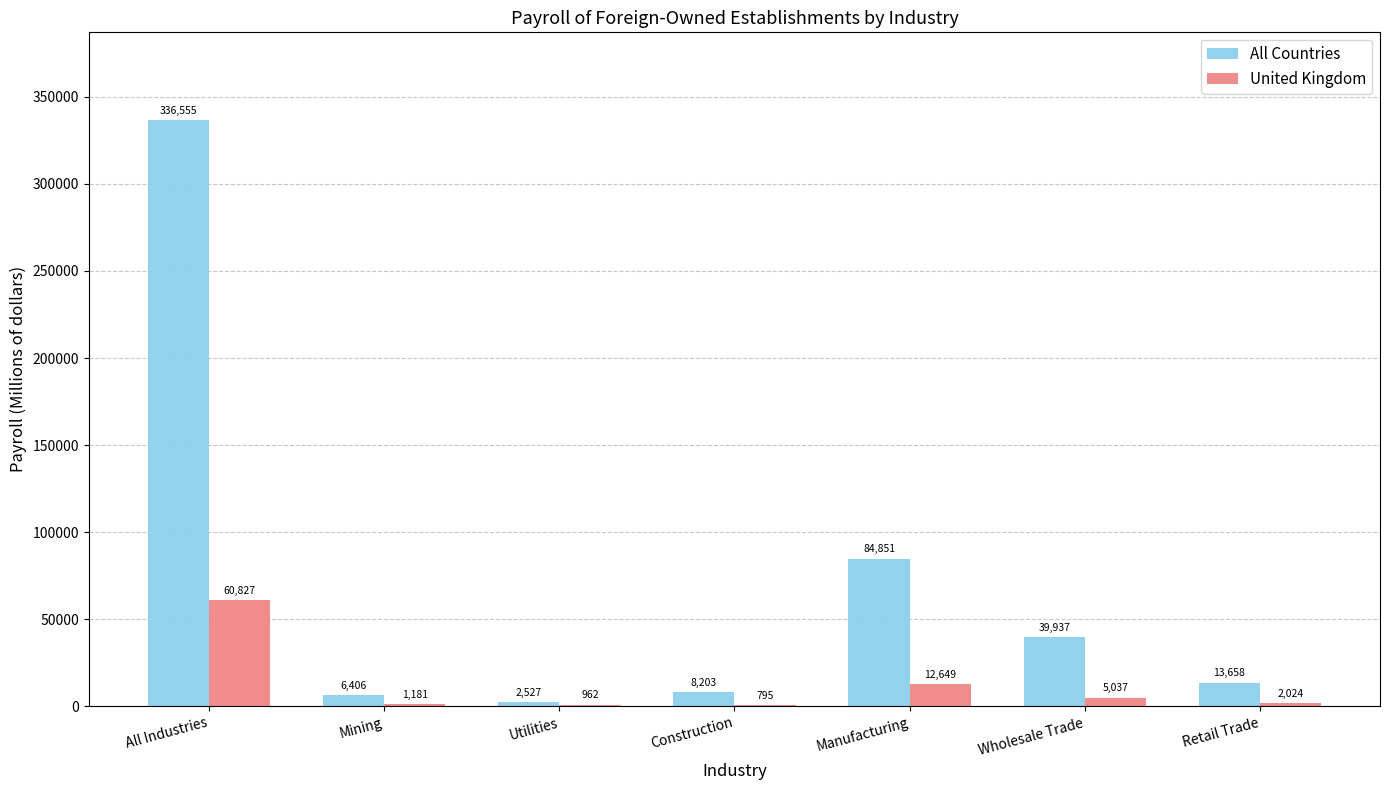

What is the spread (max minus min) of values at Mining?

5225